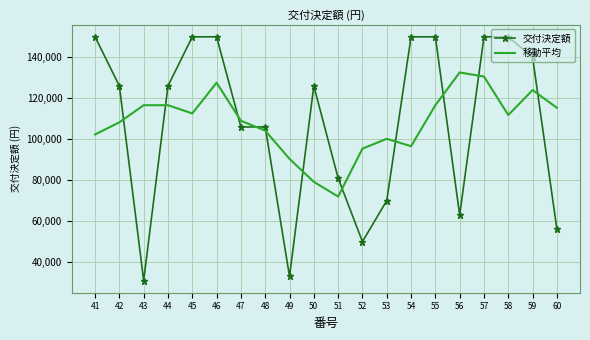

Rank the series by their maximum value, from highest to lowest.

交付決定額, 移動平均